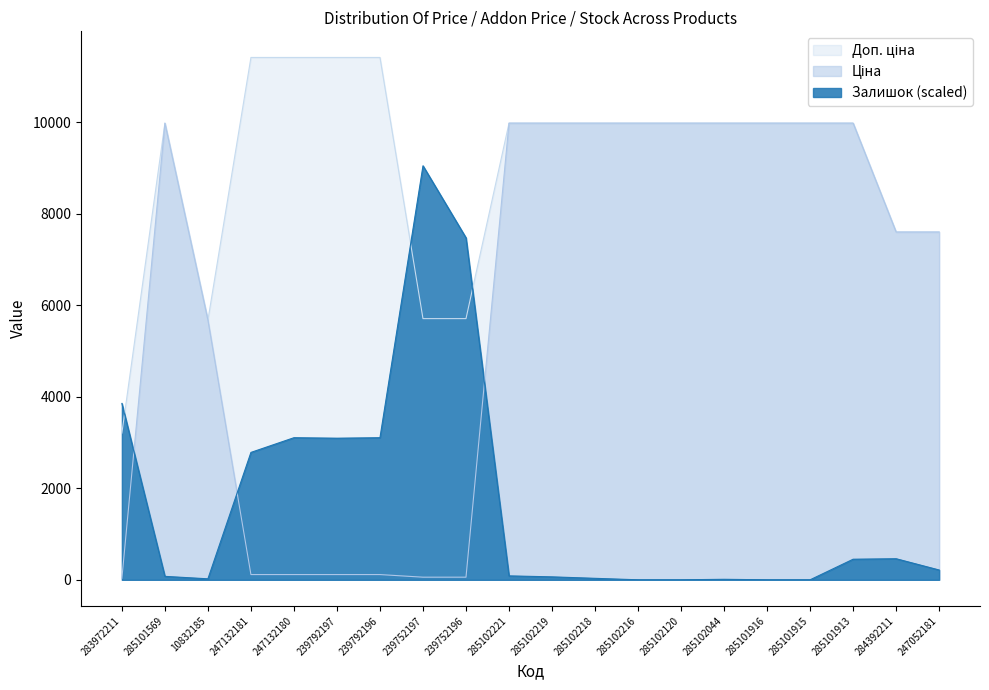

How many lines are shown in the chart?

3